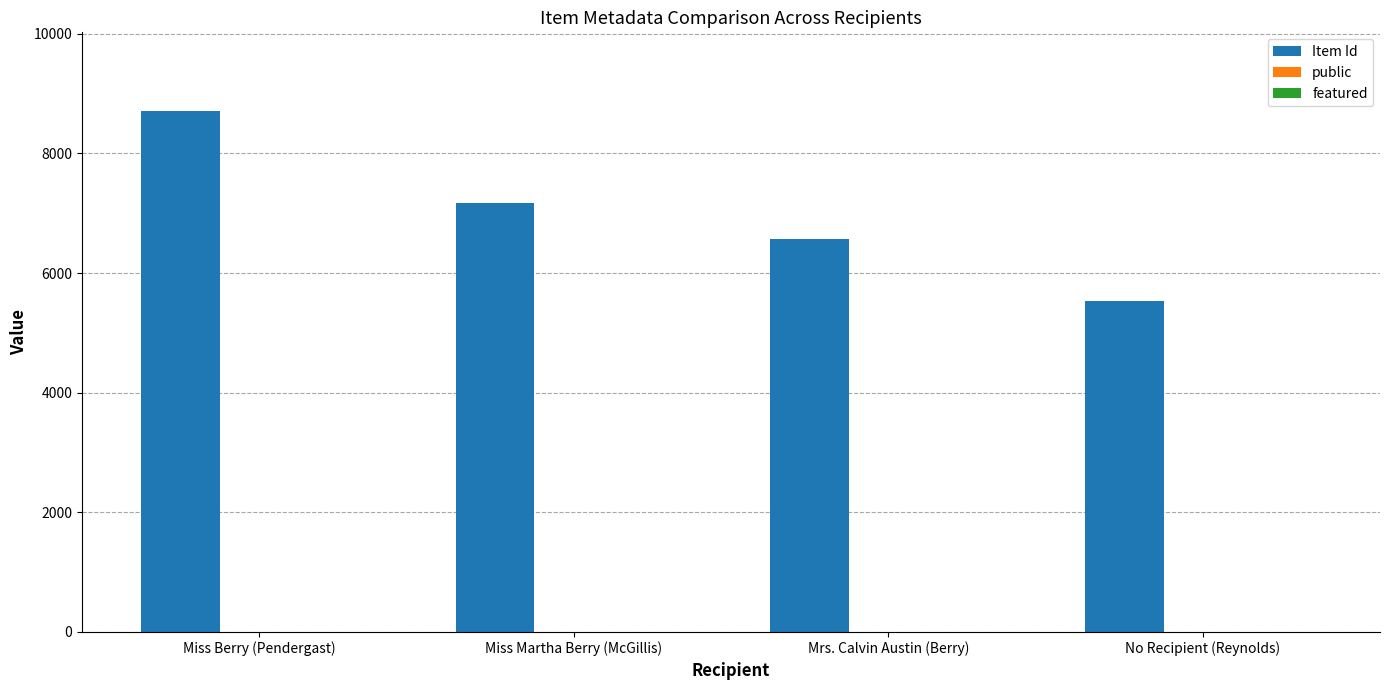

The value of Item Id at No Recipient (Reynolds) is 5529. True or false?

True